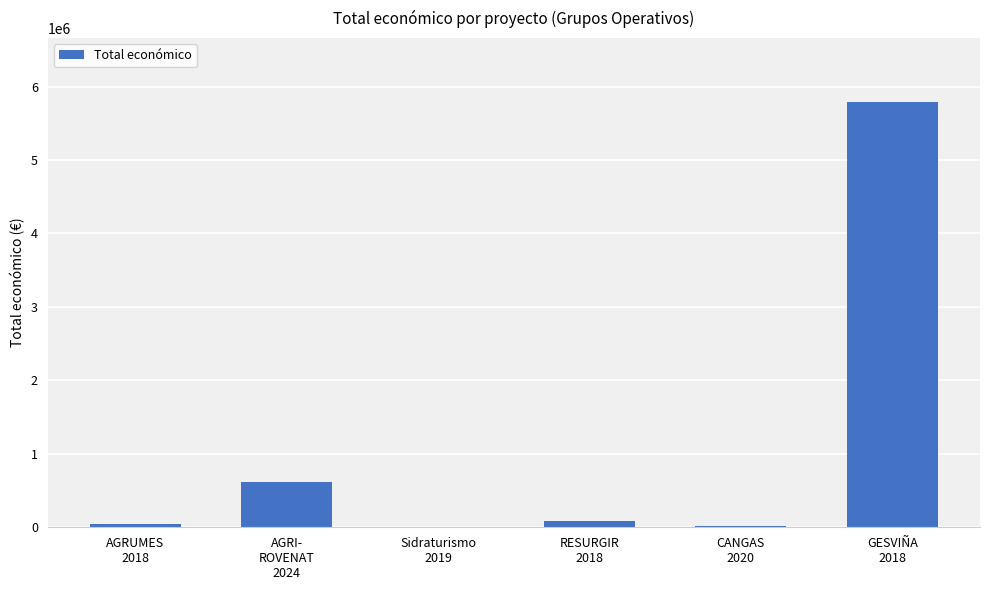

What is the maximum value shown in the chart?

5792221